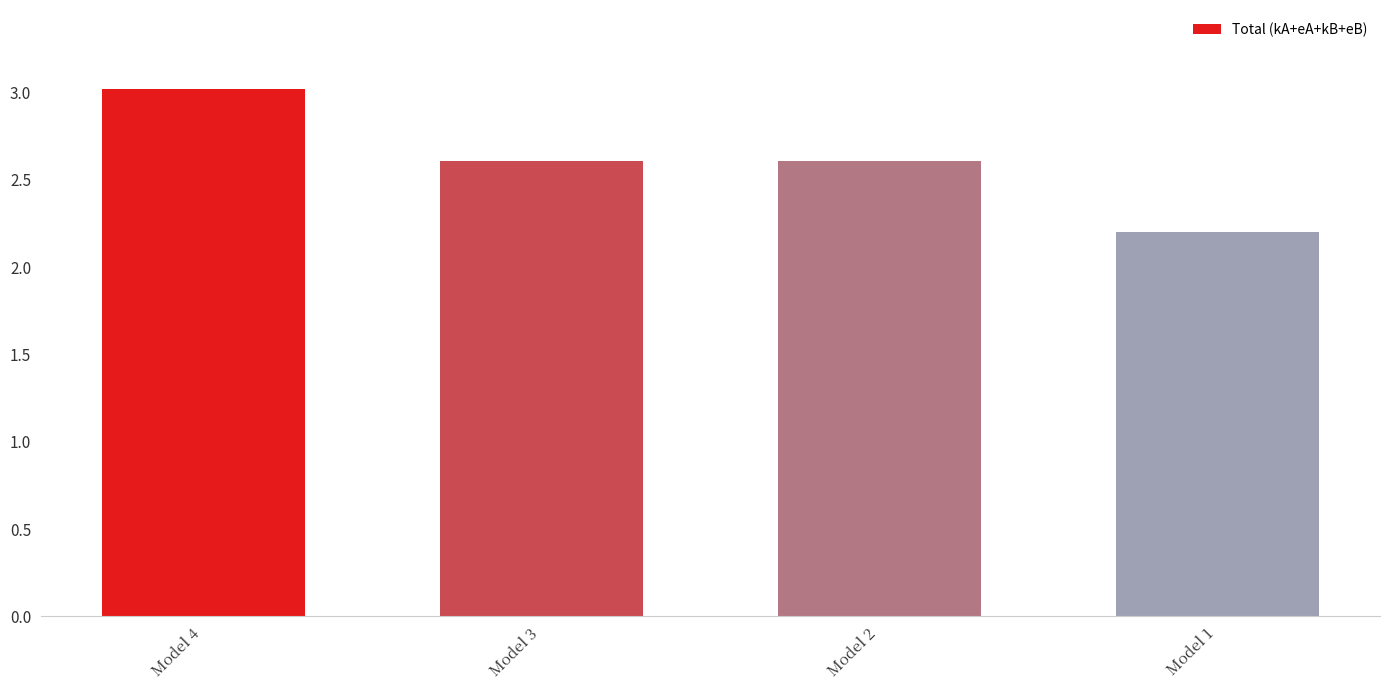

What is the value of the 2nd bar from the left?

2.6